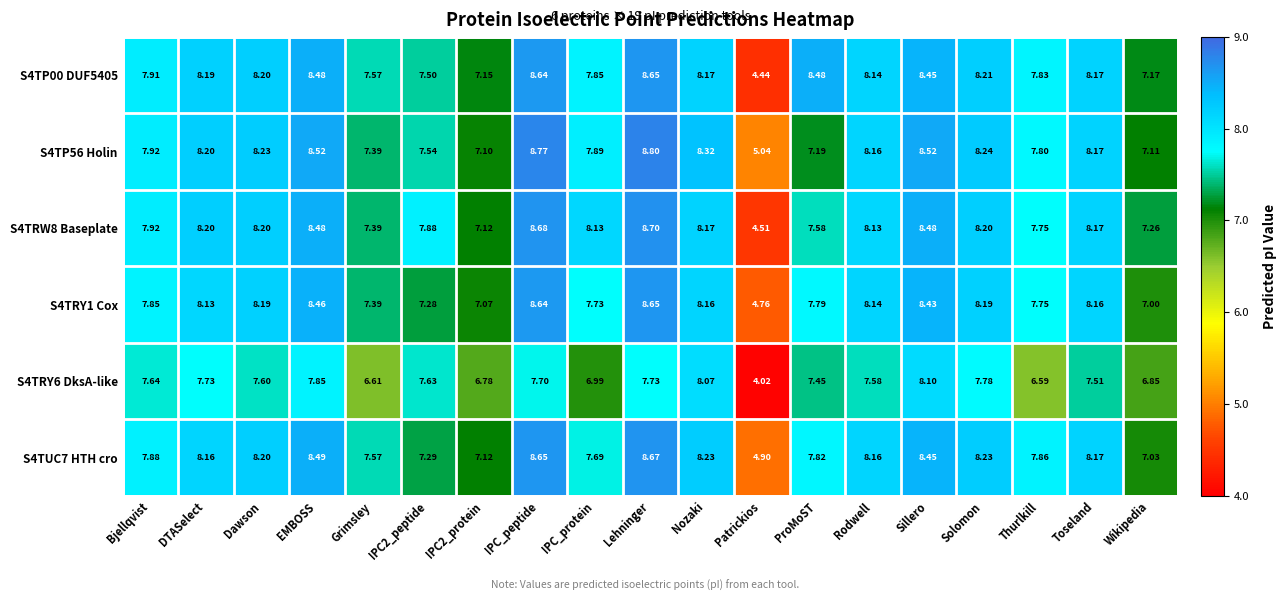

Where does the S4TP56 Holin series first go above 8?

DTASelect